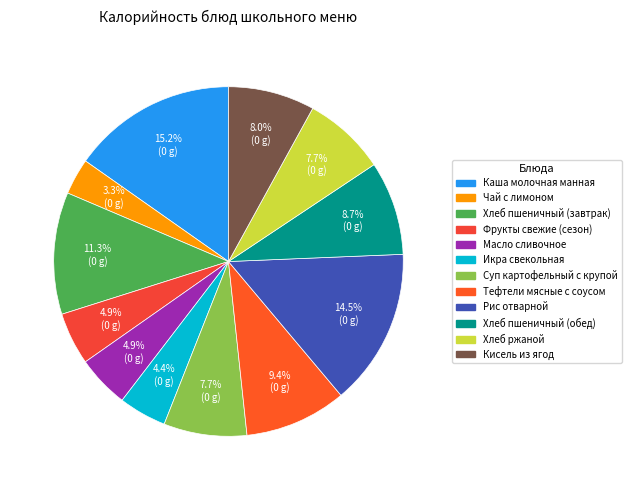

Rank the categories by value from lowest to highest.

Чай с лимоном, Икра свекольная, Фрукты свежие (сезон), Масло сливочное, Хлеб ржаной, Суп картофельный с крупой, Кисель из ягод, Хлеб пшеничный (обед), Тефтели мясные с соусом, Хлеб пшеничный (завтрак), Рис отварной, Каша молочная манная